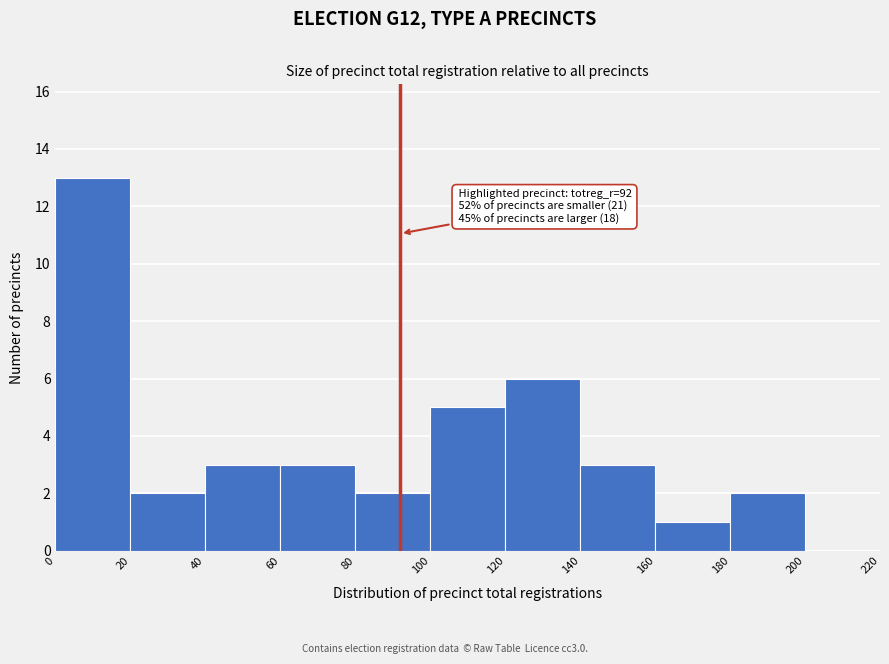

Which range on the x-axis has the tallest bar?

0 to 20